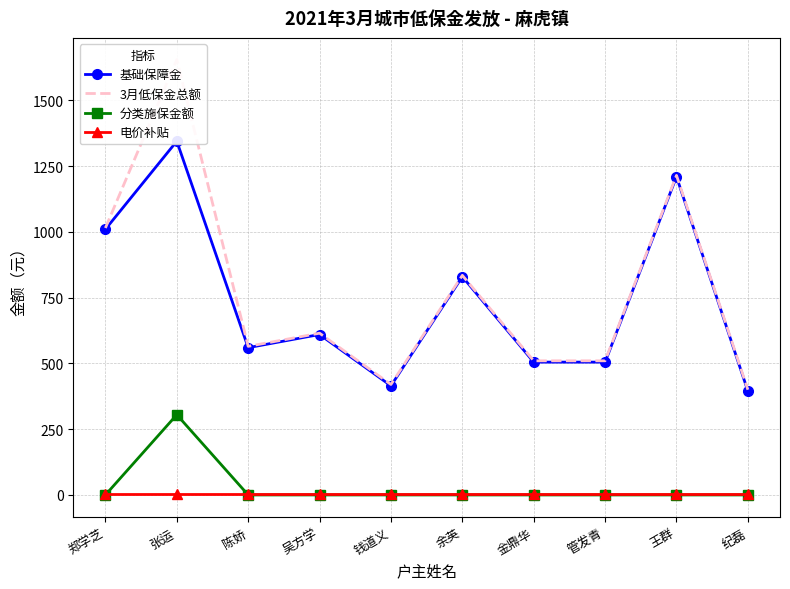

Rank the series by their maximum value, from highest to lowest.

3月低保金总额, 基础保障金, 分类施保金额, 电价补贴